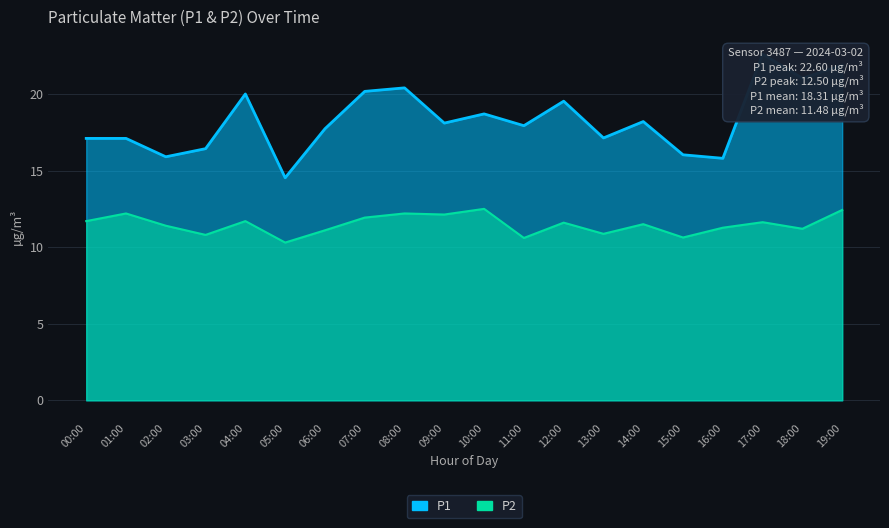

At which label does P1 first exceed 18?

04:00